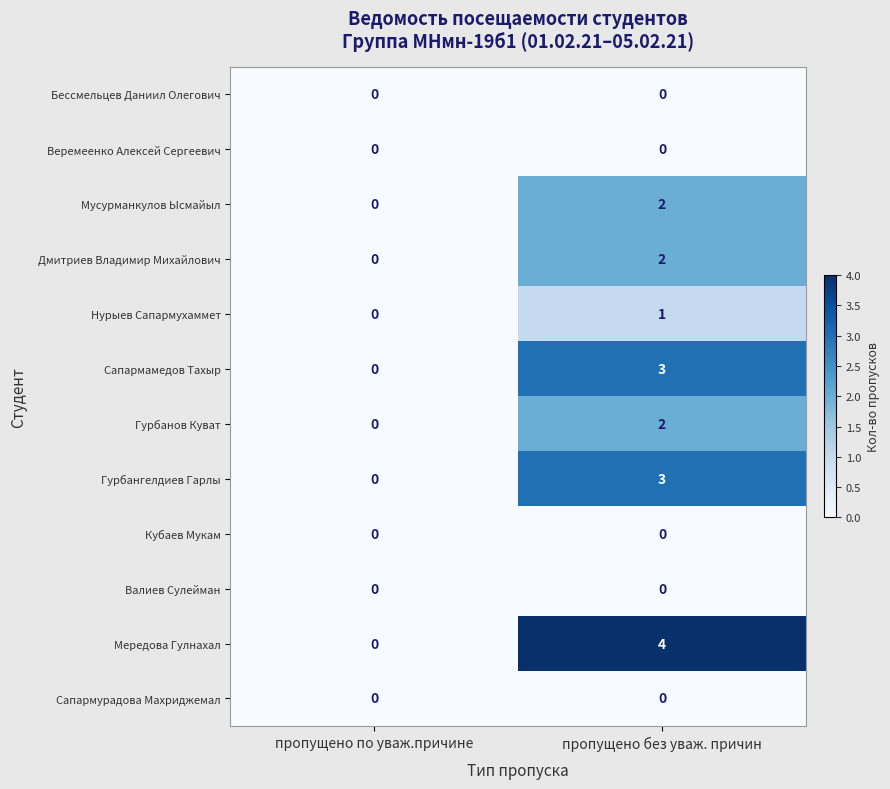

What is the maximum value shown in the chart?

4